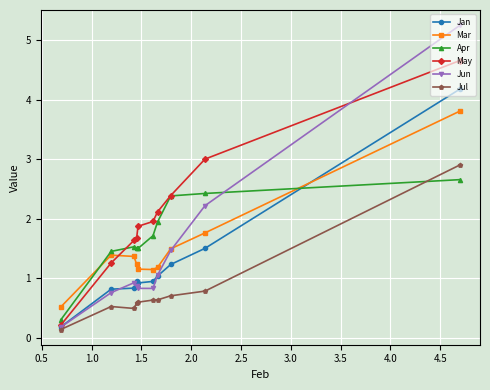

What is the value of the Jul point at the 4th from the left?

0.6